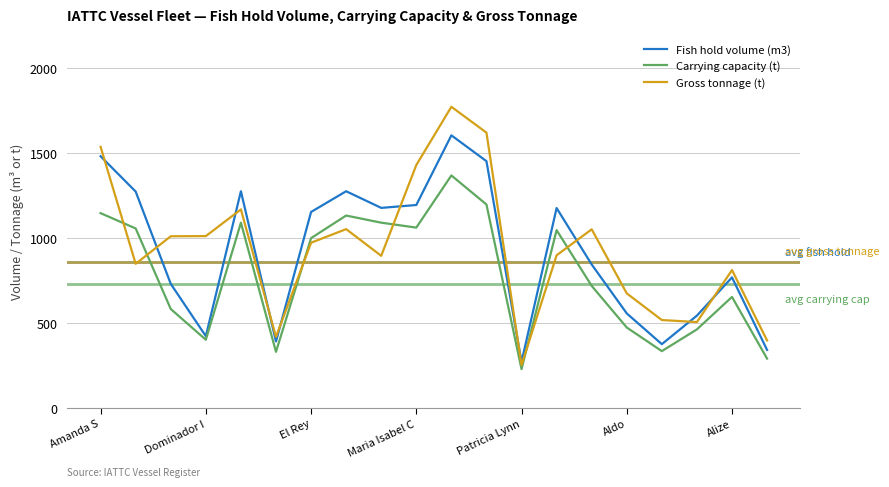

Rank the series by their maximum value, from highest to lowest.

Gross tonnage (t), Fish hold volume (m3), Carrying capacity (t)